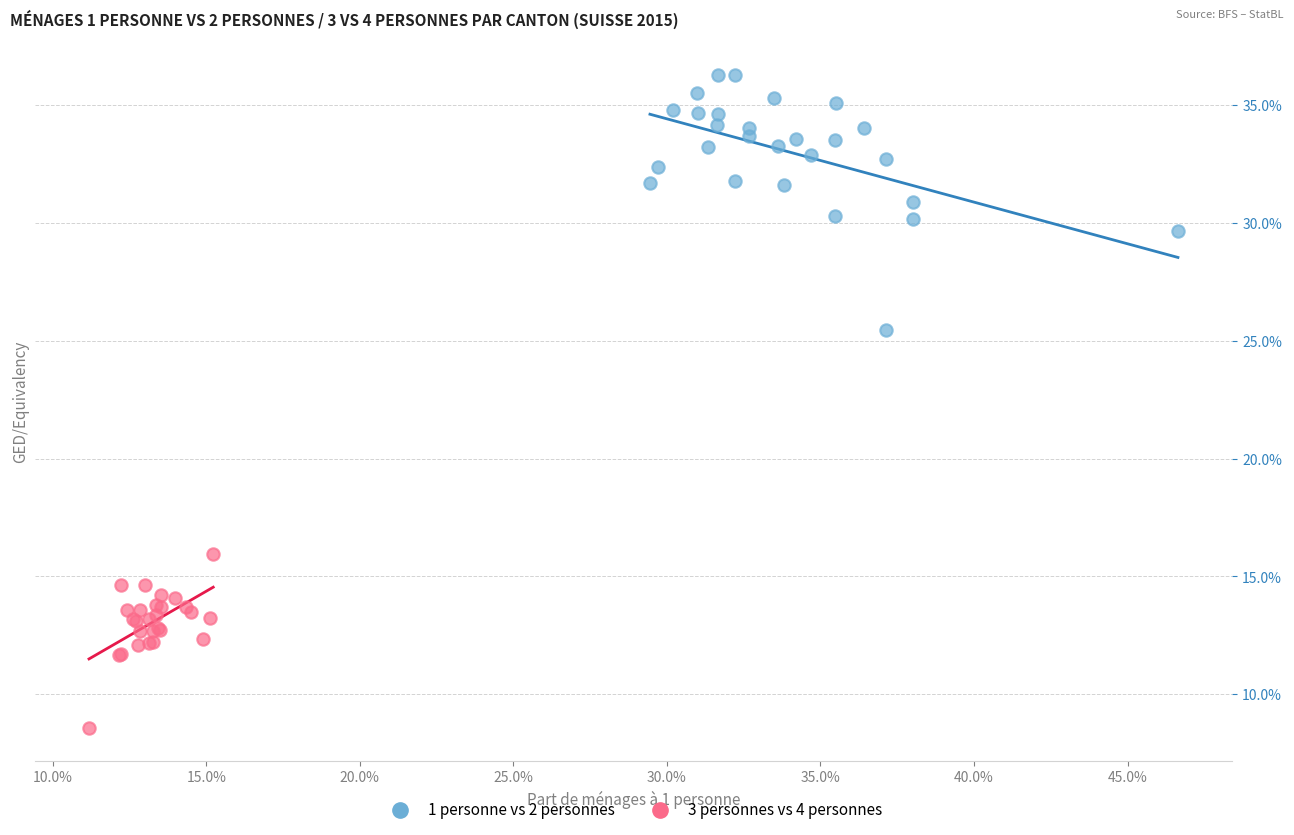

What are all the series names shown in the legend?

1 personne vs 2 personnes, 3 personnes vs 4 personnes